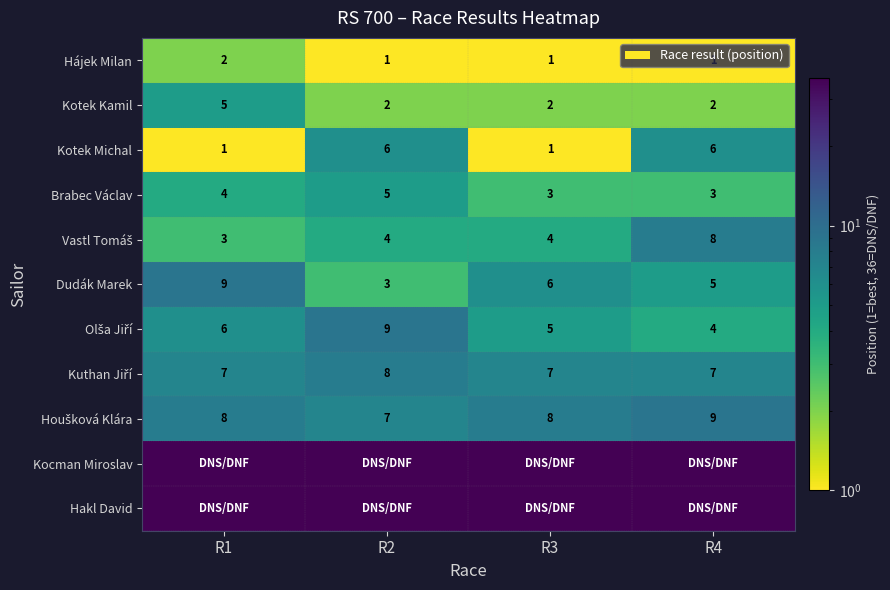

Which category has the lowest value across all series?

R2